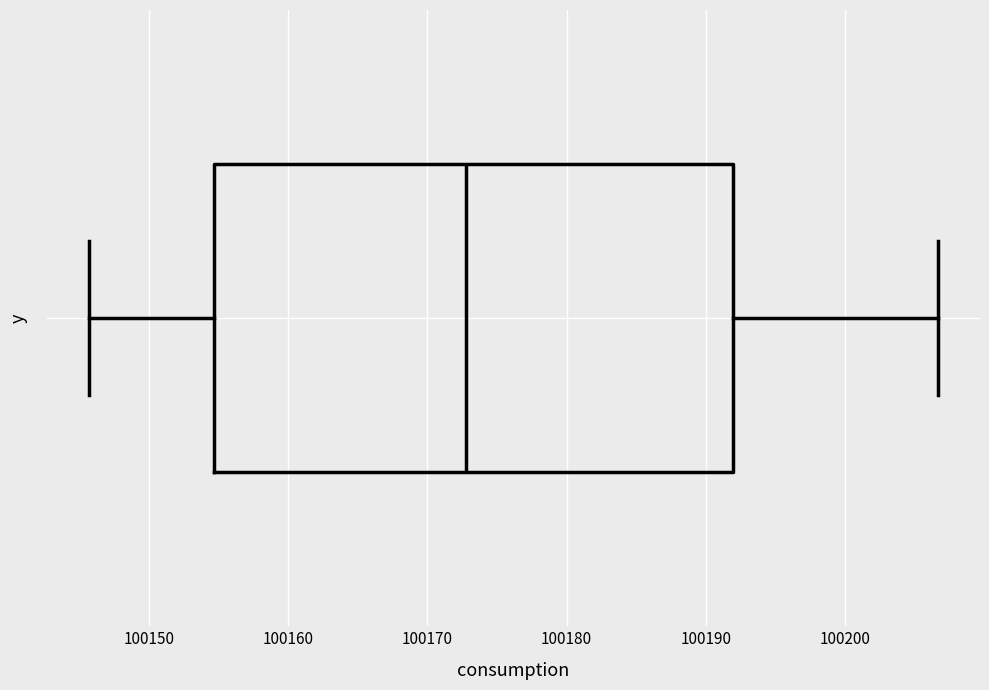

Read this box plot against the x-axis: the position of the median line, the range covered by the box, and the ends of both whiskers. The values are not printed on the chart, so give them approximately, as read against the axis.

median 100173, box 100155 to 100192, whiskers 100146 to 100207